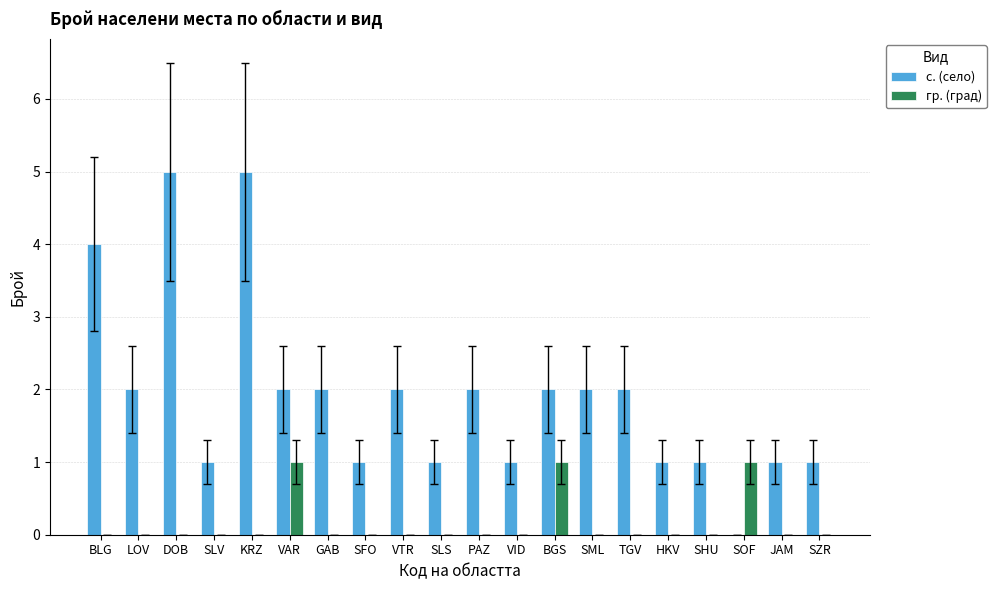

The value of с. (село) at SZR is 1. True or false?

True